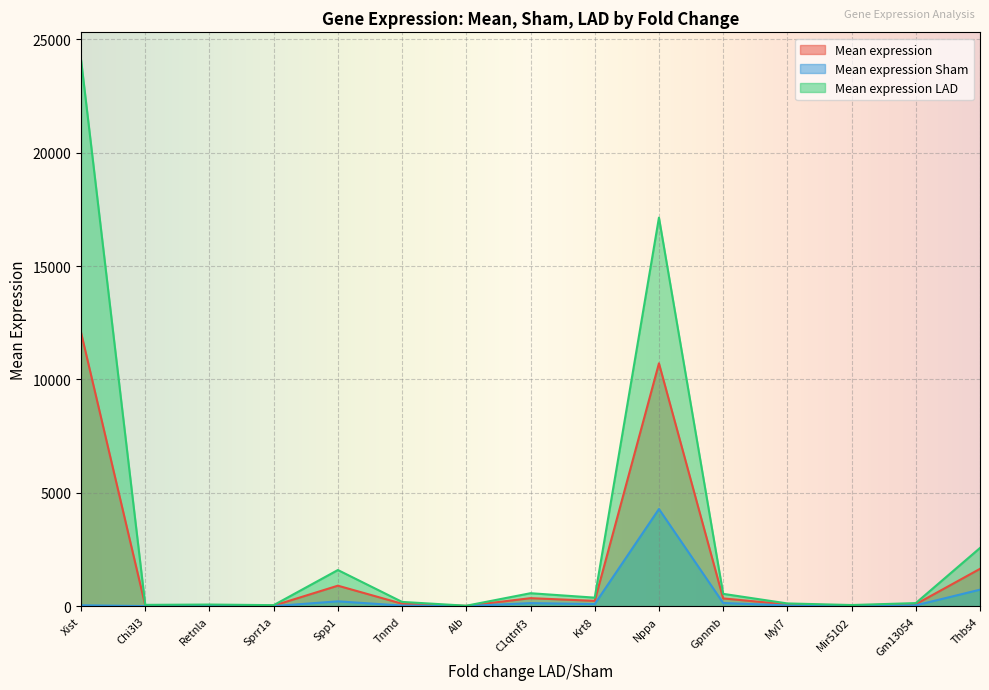

What is the value of the Mean expression Sham point at the 4th from the left?

3.8